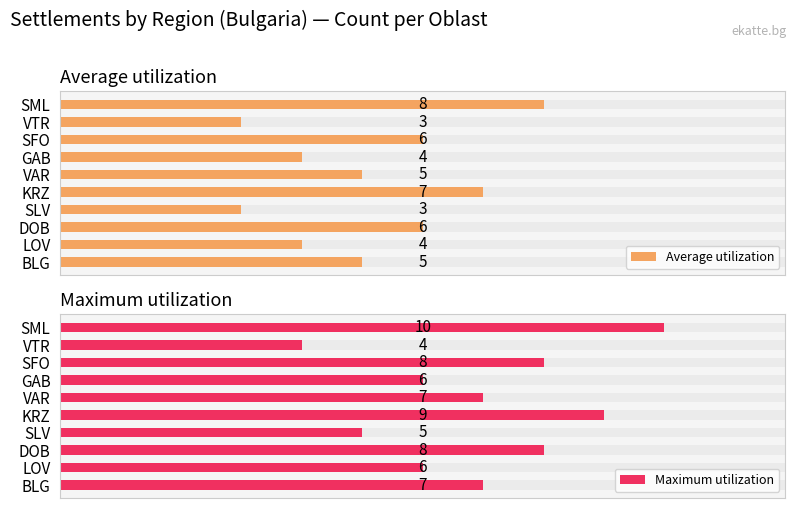

What is the spread (max minus min) of values at SML?

2